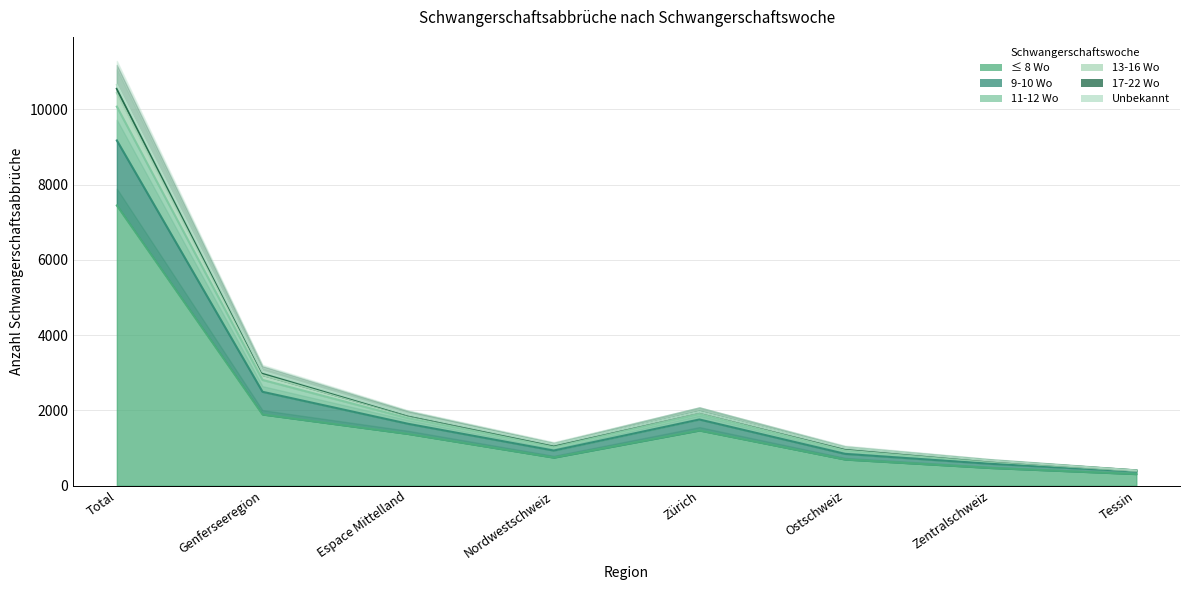

Which label corresponds to the smallest value in the chart?

Tessin